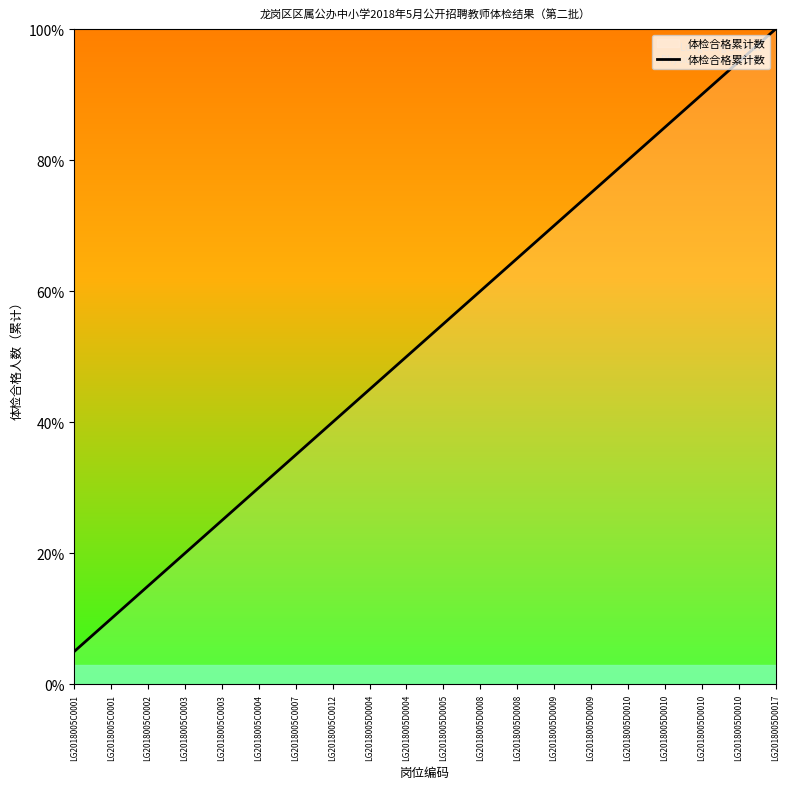

Does the chart display data point markers on the line(s)?

No